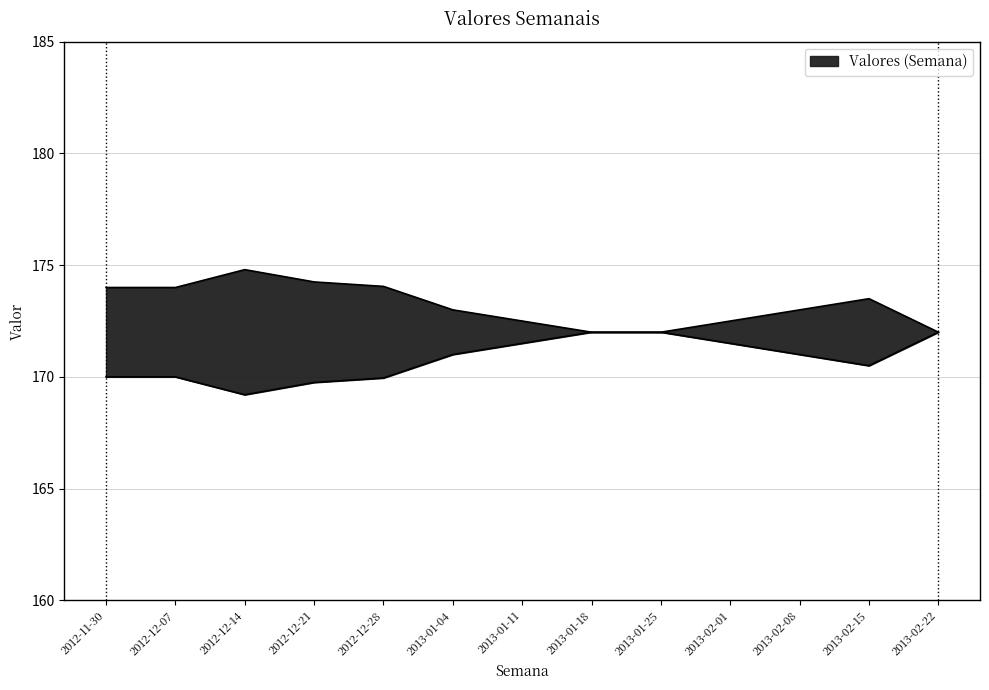

List the labels in order of value, largest first.

2012-12-14, 2012-12-21, 2012-12-28, 2012-11-30, 2012-12-07, 2013-02-15, 2013-01-04, 2013-02-08, 2013-01-11, 2013-02-01, 2013-01-18, 2013-01-25, 2013-02-22